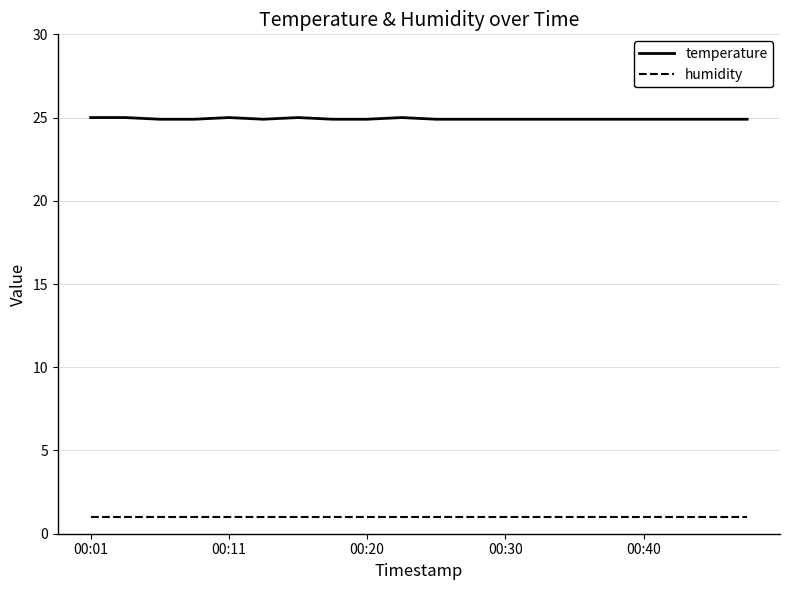

Which series has the widest spread of values?

temperature